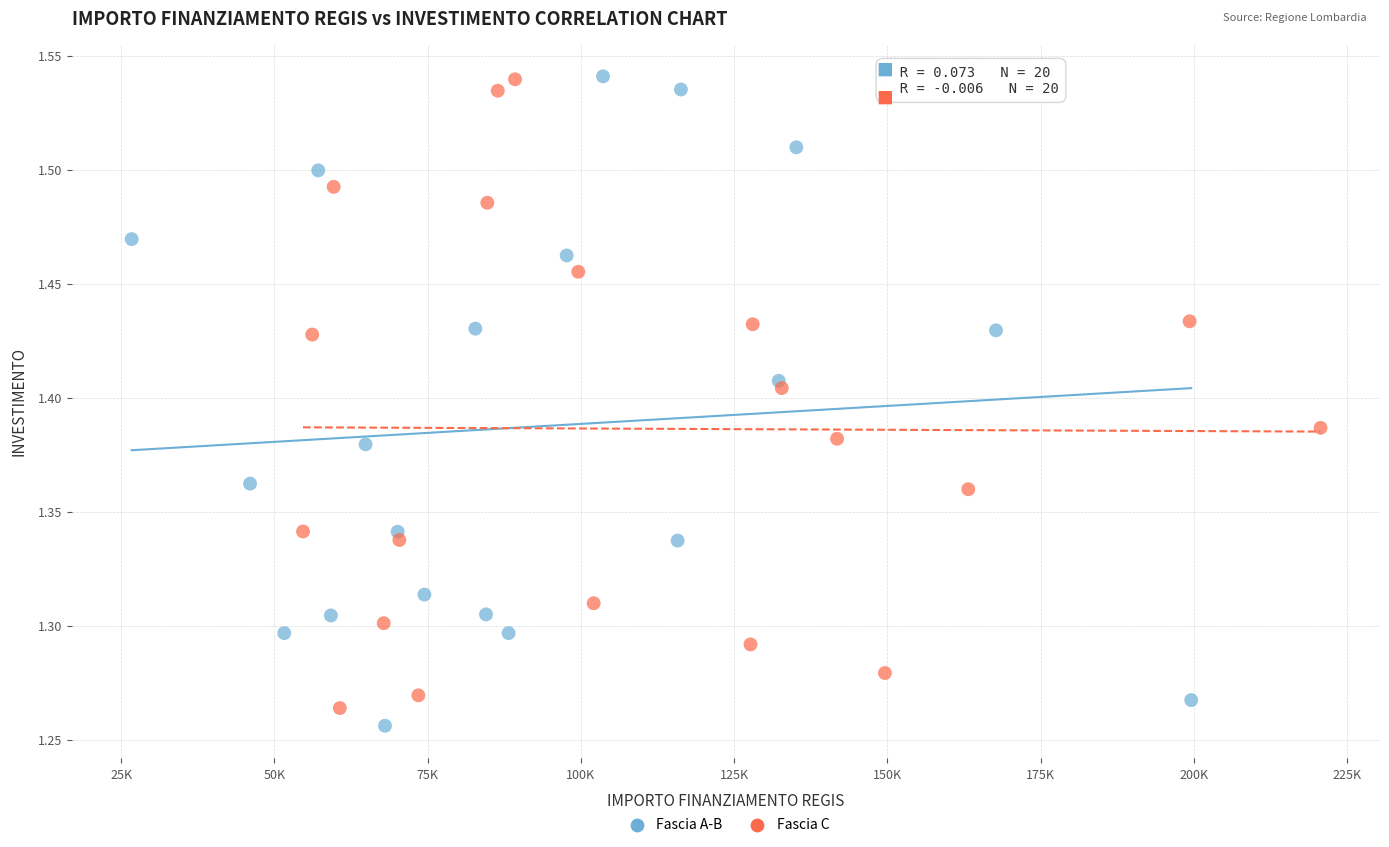

Which series contains the lowest Y value?

Fascia A-B